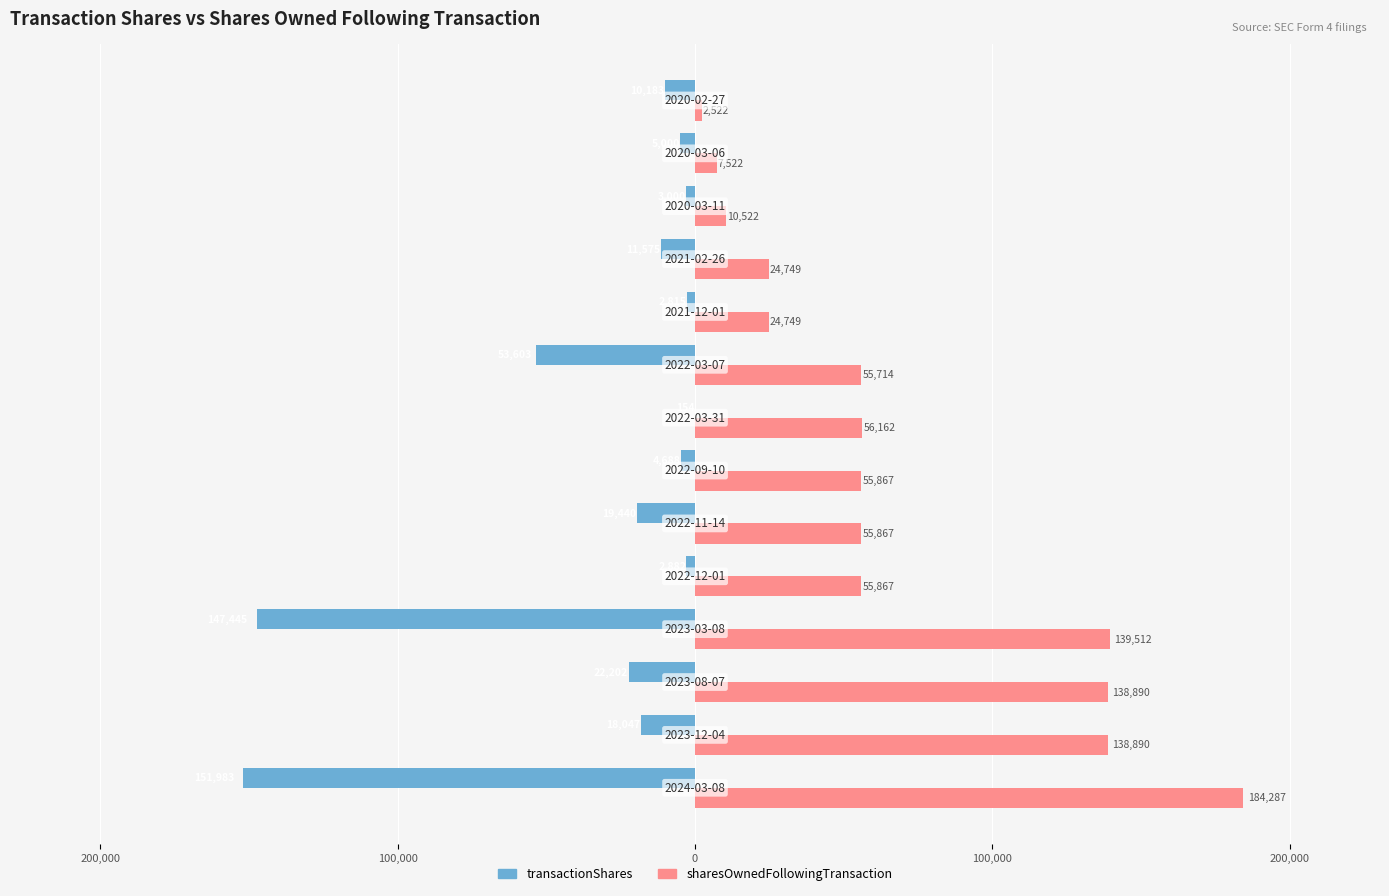

What are all the series names shown in the legend?

transactionShares, sharesOwnedFollowingTransaction